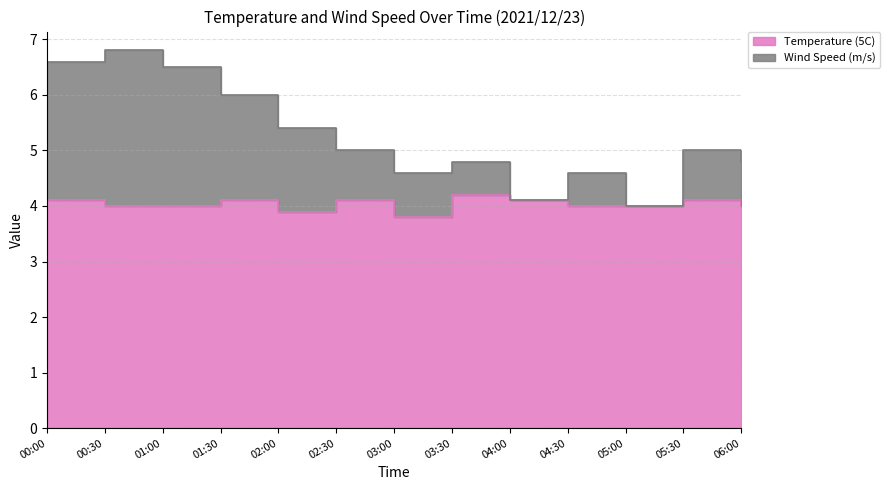

Which label corresponds to the largest value in the chart?

00:30